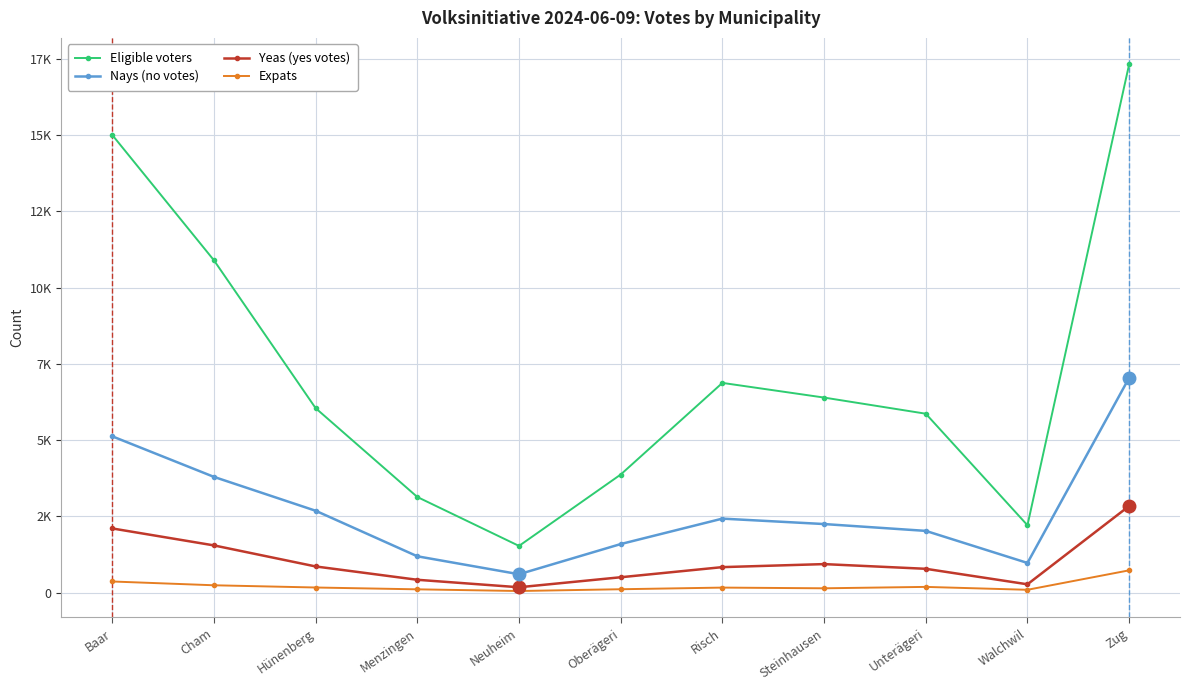

True or false: Nays (no votes) and Expats intersect in this chart.

False